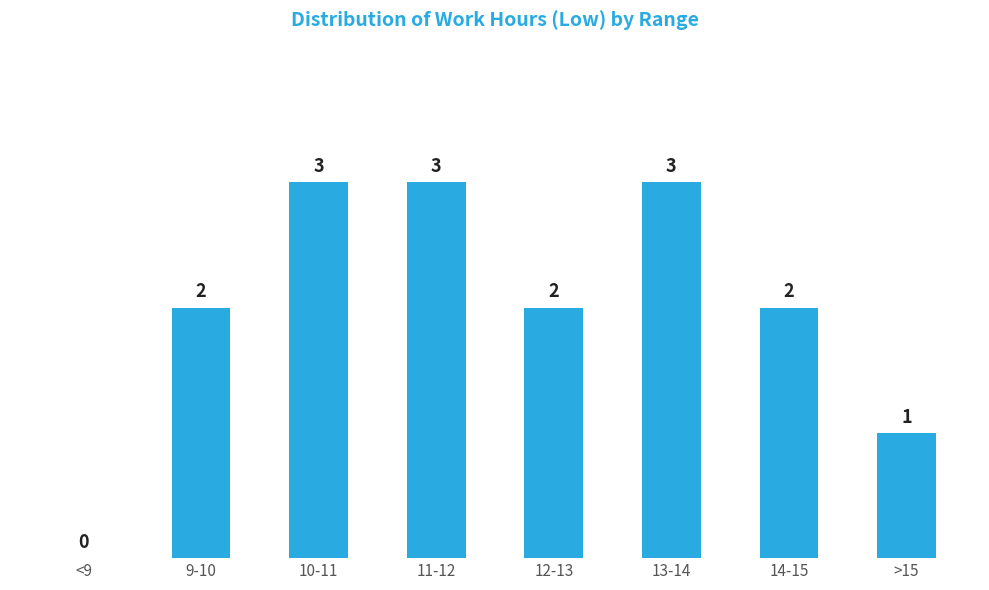

Reading left to right, list all the values displayed in this chart.

<9=0	9-10=2	10-11=3	11-12=3	12-13=2	13-14=3	14-15=2	>15=1